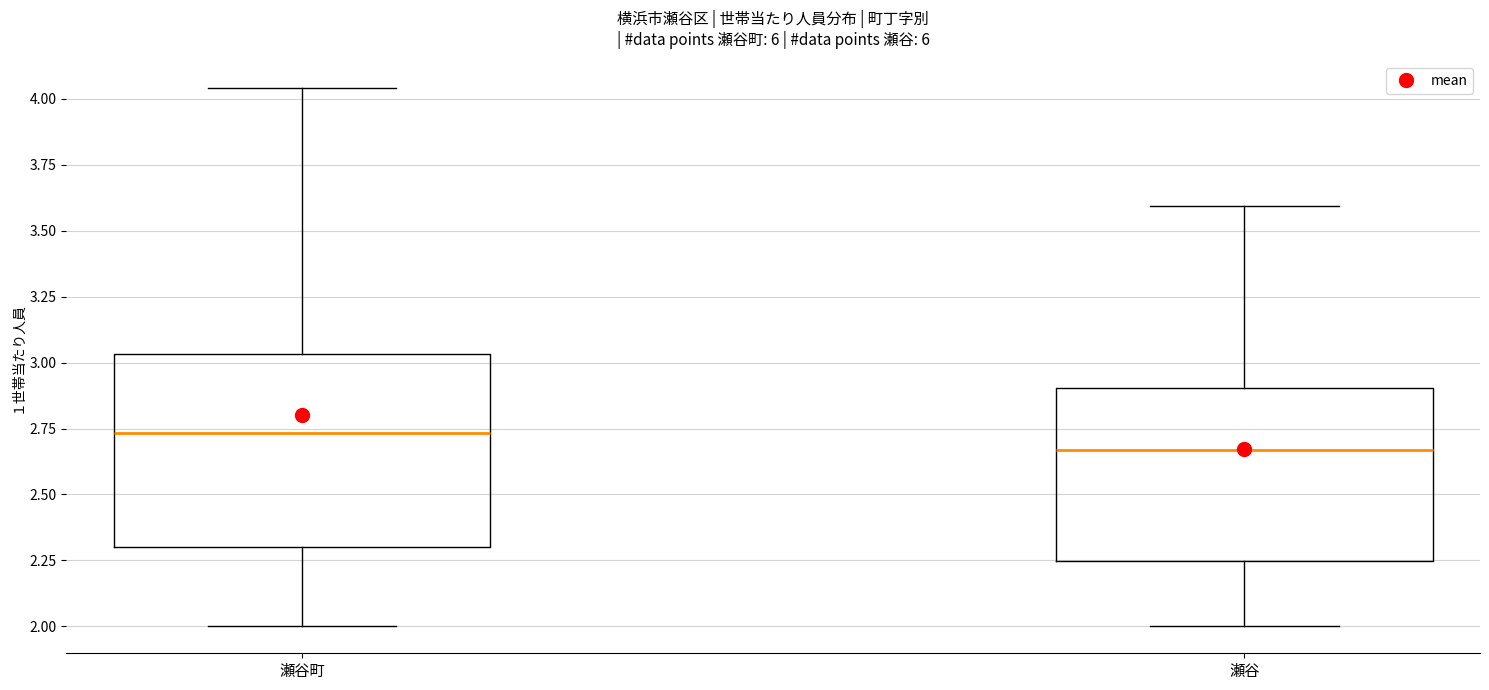

Reading left to right, read every box against the y-axis: the position of its median line, the range the box covers, and the ends of its whiskers. The values are not printed on the chart, so give them approximately, as read against the axis.

瀬谷町: median 2.75, box 2.30 to 3.05, whiskers 2.00 to 4.05
瀬谷: median 2.65, box 2.25 to 2.90, whiskers 2.00 to 3.60